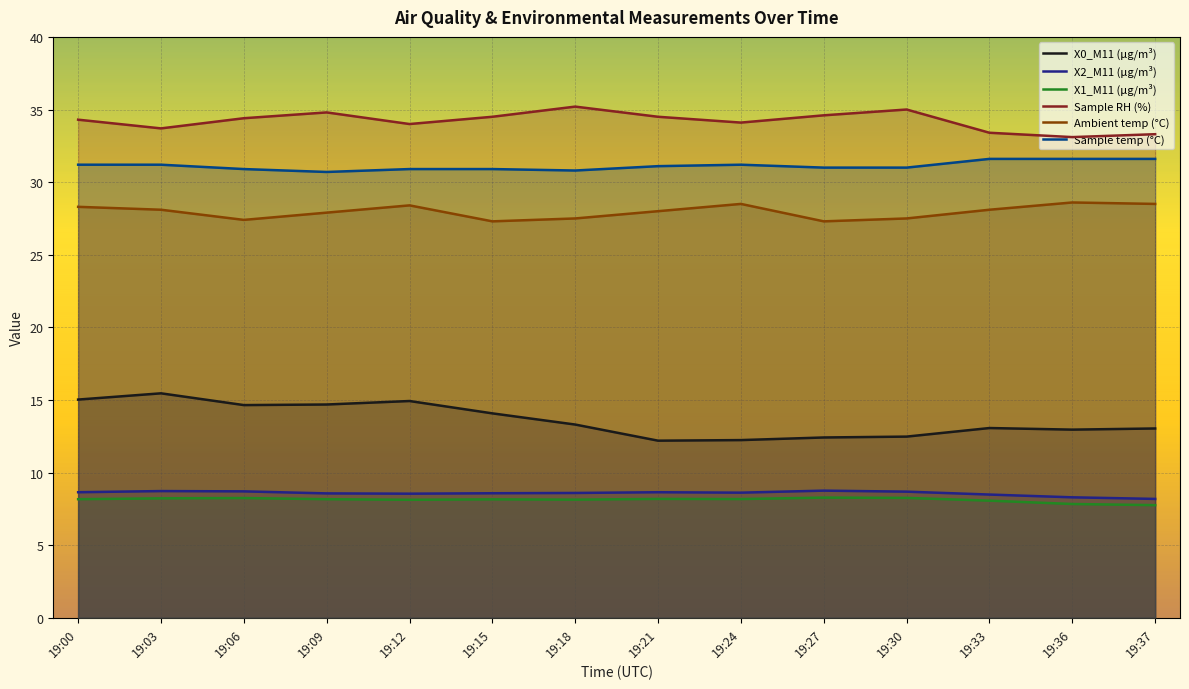

True or false: X1_M11 (μg/m³) has more than 0 interior local peaks.

True